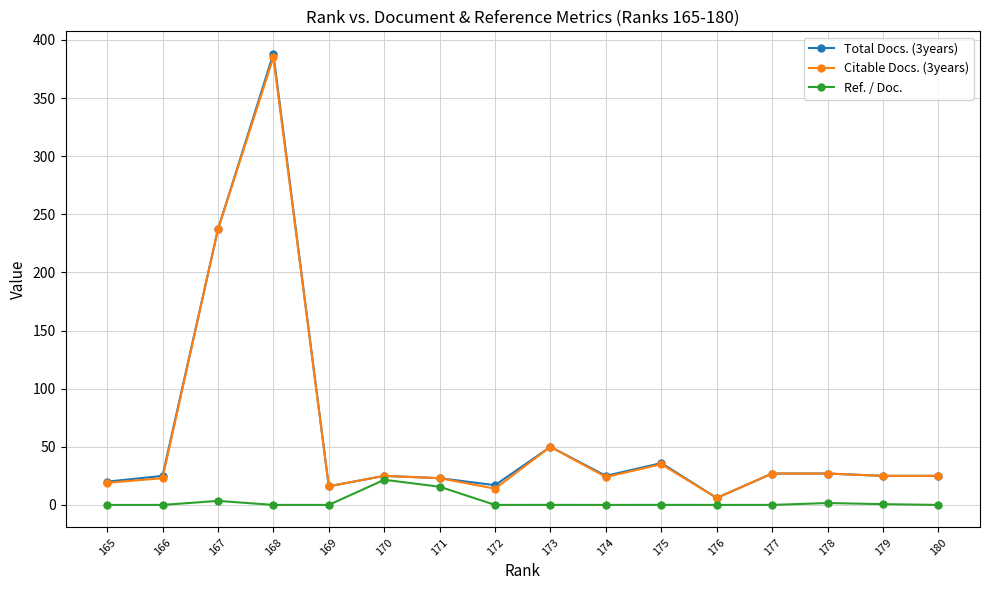

The value of Citable Docs. (3years) at 173 is 50.0. True or false?

True